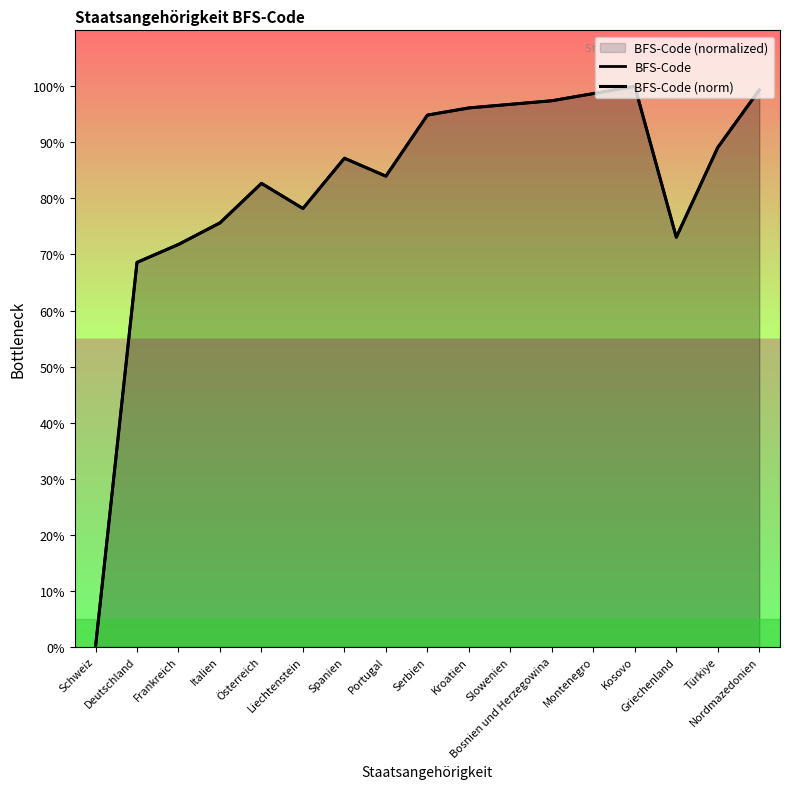

What is the sum of all values?

1393.6